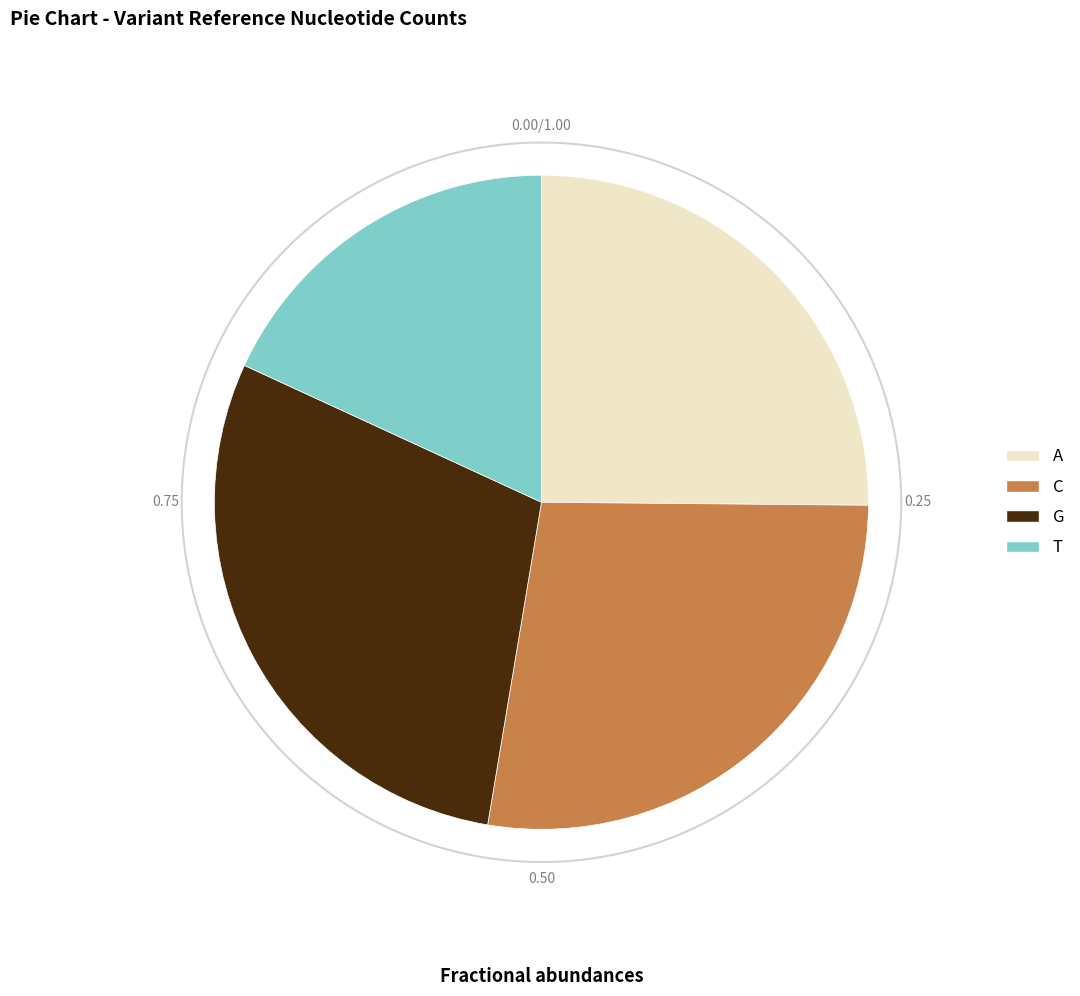

What is the ratio of the value at T to the value at G?

0.6